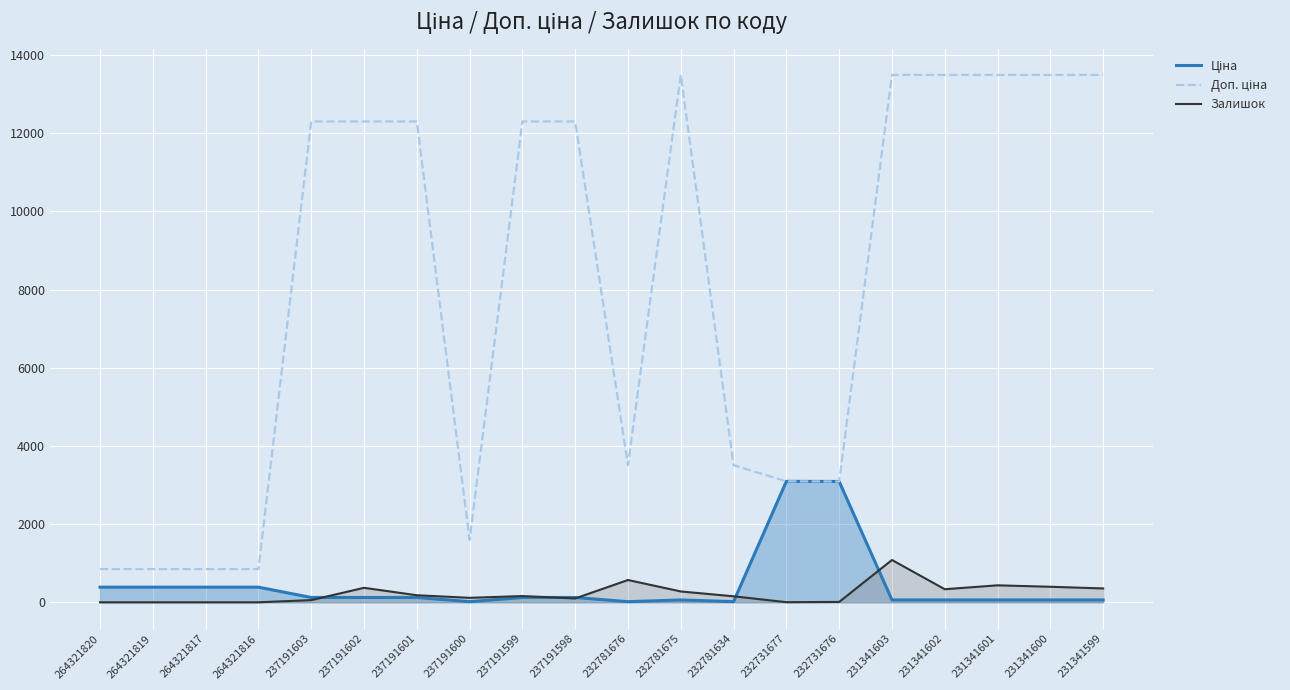

After their last crossing, which series has the higher values: Доп. ціна or Ціна?

Доп. ціна